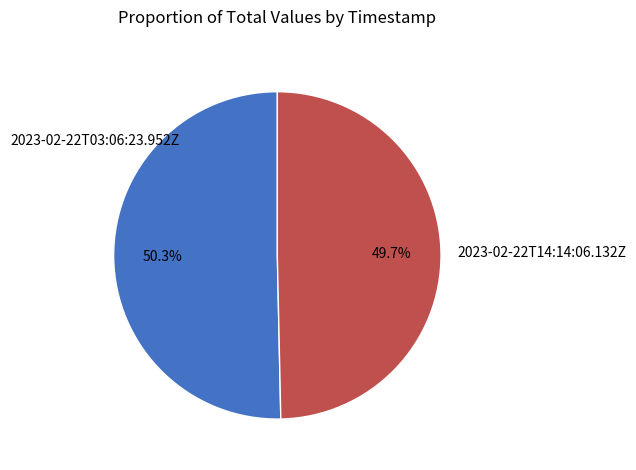

What is the largest slice in the pie chart?

2023-02-22T03:06:23.952Z